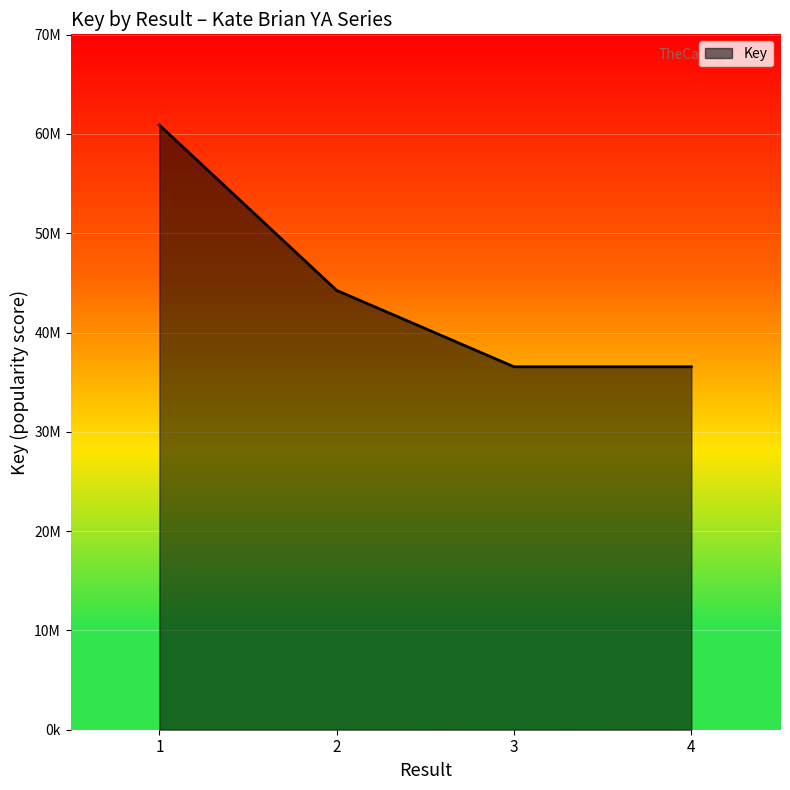

Does the chart have visible grid lines?

Yes